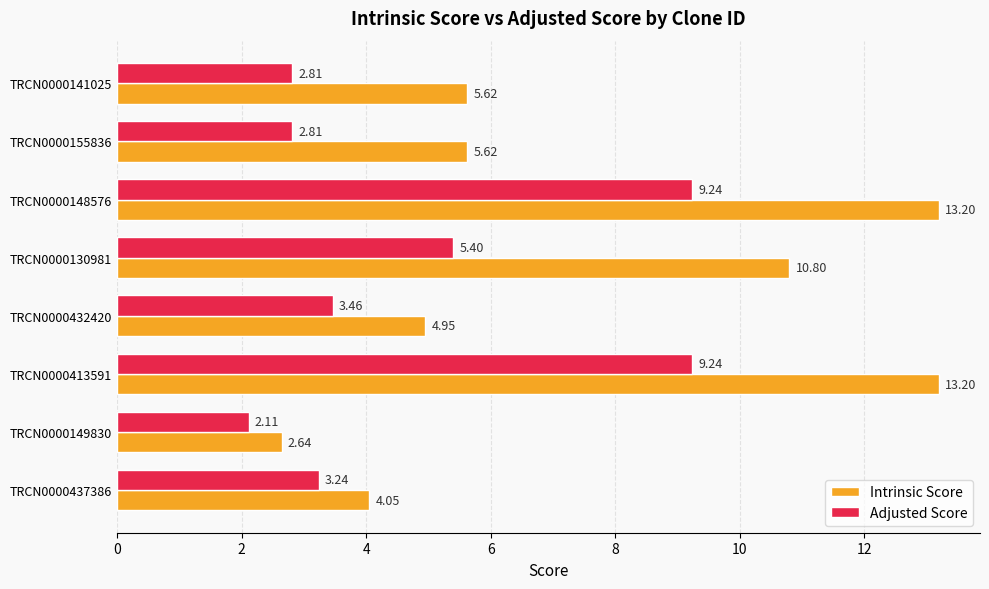

What are all the series names shown in the legend?

Intrinsic Score, Adjusted Score